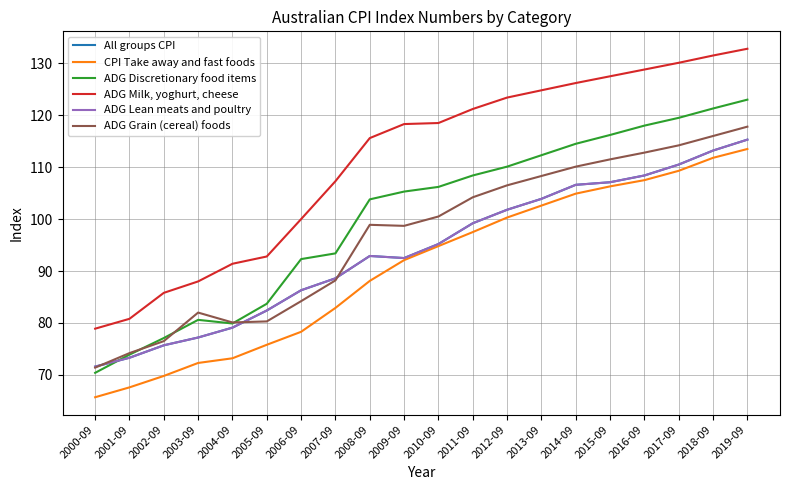

Is this an area chart (filled region under the line)?

No